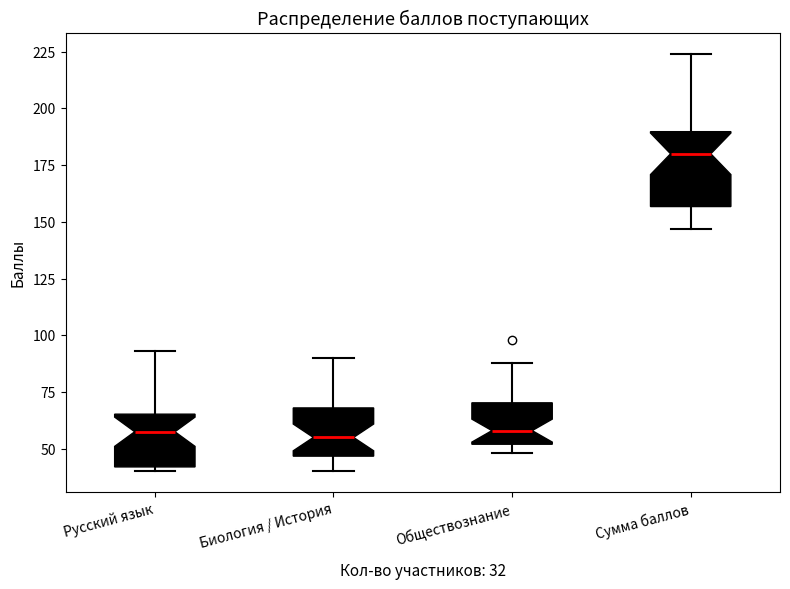

Comparing the boxes themselves (not the whiskers), which one is the tallest?

Сумма баллов